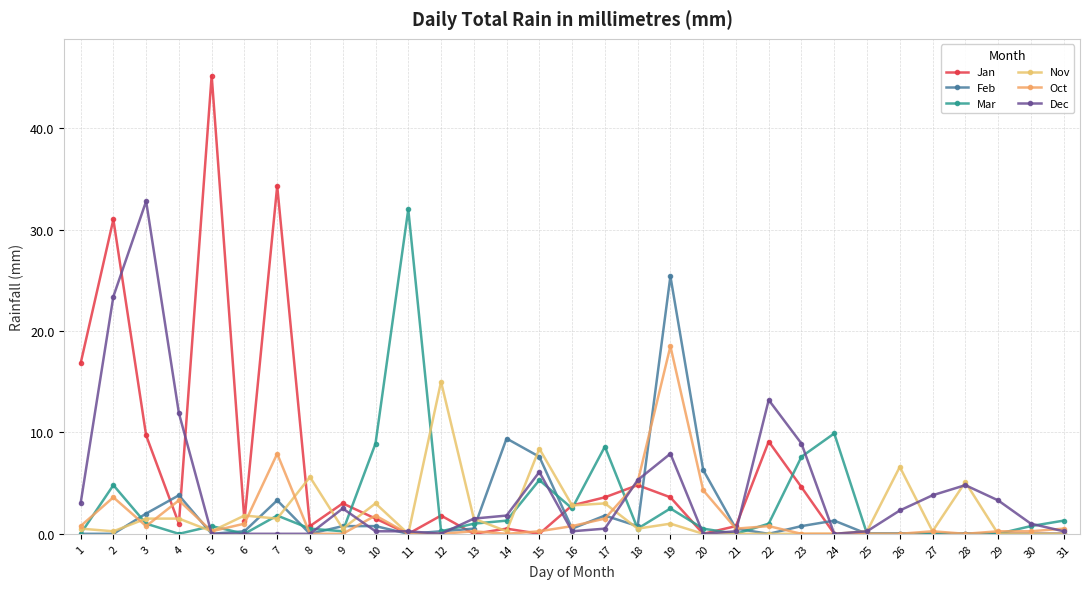

Reading left to right, transcribe all the data shown in this chart.

Jan: 1=16.8	2=31.0	3=9.7	4=1.0	5=45.2	6=1.3	7=34.3	8=0.8	9=3.0	10=1.5	11=0.0	12=1.8	13=0.0	14=0.5	15=0.0	16=2.8	17=3.6	18=4.8	19=3.6	20=0.0	21=0.8	22=9.1	23=4.6	24=0.0	25=0.0	26=0.0	27=0.0	28=0.0	29=0.0	30=0.0	31=0.0
Feb: 1=0.0	2=0.0	3=2.0	4=3.8	5=0.0	6=0.2	7=3.3	8=0.0	9=0.8	10=0.8	11=0.0	12=0.2	13=0.5	14=9.4	15=7.6	16=0.5	17=1.8	18=0.8	19=25.4	20=6.3	21=0.5	22=0.0	23=0.8	24=1.3	25=0.0	26=0.0	27=0.0	28=0.0	29=0.0	30=0.0	31=0.0
Mar: 1=0.0	2=4.8	3=1.0	4=0.0	5=0.8	6=0.0	7=1.8	8=0.5	9=0.2	10=8.9	11=32.0	12=0.2	13=1.0	14=1.3	15=5.3	16=2.5	17=8.6	18=0.5	19=2.5	20=0.5	21=0.0	22=1.0	23=7.6	24=9.9	25=0.0	26=0.0	27=0.0	28=0.0	29=0.0	30=0.8	31=1.3
Nov: 1=0.5	2=0.2	3=1.5	4=1.5	5=0.2	6=1.8	7=1.5	8=5.6	9=0.5	10=3.0	11=0.0	12=15.0	13=1.5	14=0.2	15=8.4	16=2.8	17=3.0	18=0.5	19=1.0	20=0.0	21=0.0	22=0.0	23=0.0	24=0.0	25=0.2	26=6.6	27=0.2	28=5.1	29=0.0	30=0.0	31=0.0
Oct: 1=0.8	2=3.6	3=0.8	4=3.3	5=0.2	6=1.0	7=7.9	8=0.0	9=0.0	10=1.8	11=0.0	12=0.0	13=0.2	14=0.0	15=0.2	16=0.8	17=1.5	18=5.1	19=18.5	20=4.3	21=0.5	22=0.8	23=0.0	24=0.0	25=0.0	26=0.0	27=0.2	28=0.0	29=0.2	30=0.2	31=0.5
Dec: 1=3.0	2=23.4	3=32.8	4=11.9	5=0.0	6=0.0	7=0.0	8=0.0	9=2.5	10=0.2	11=0.2	12=0.0	13=1.5	14=1.8	15=6.1	16=0.2	17=0.5	18=5.3	19=7.9	20=0.0	21=0.2	22=13.2	23=8.9	24=0.0	25=0.2	26=2.3	27=3.8	28=4.8	29=3.3	30=1.0	31=0.2